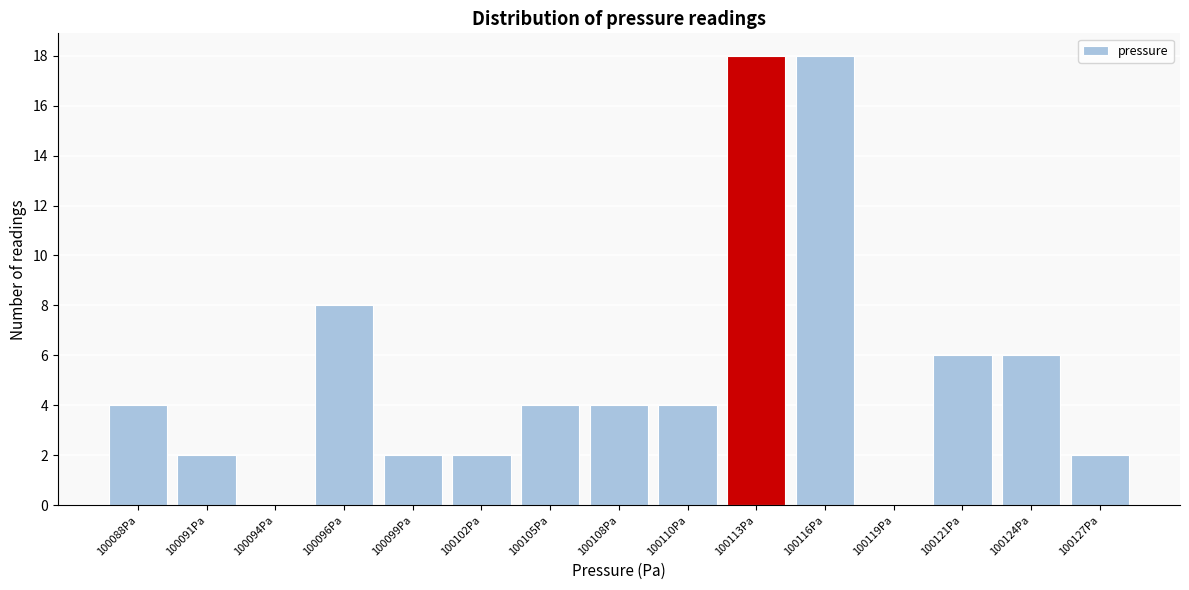

Reading right to left, transcribe all the data shown in this chart.

100127Pa=2	100124Pa=6	100121Pa=6	100119Pa=0	100116Pa=18	100113Pa=18	100110Pa=4	100108Pa=4	100105Pa=4	100102Pa=2	100099Pa=2	100096Pa=8	100094Pa=0	100091Pa=2	100088Pa=4